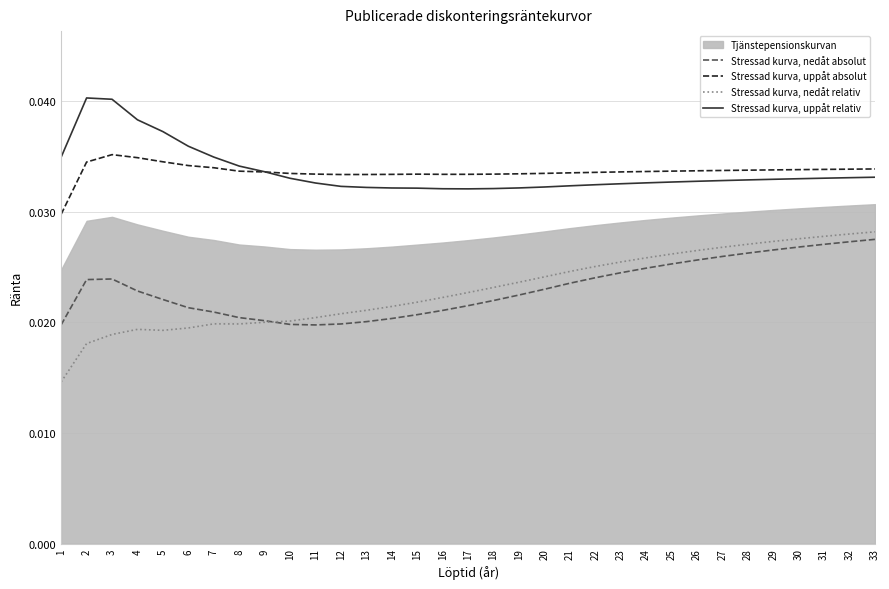

True or false: Stressad kurva, uppåt absolut and Stressad kurva, nedåt absolut intersect in this chart.

False